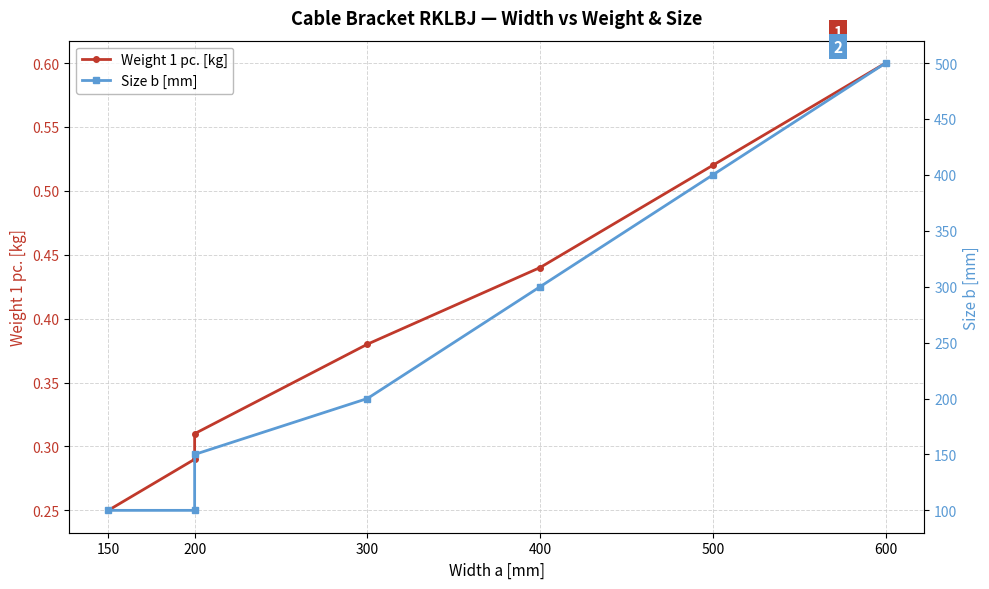

Rank the series by their average value, from highest to lowest.

Size b [mm], Weight 1 pc. [kg]